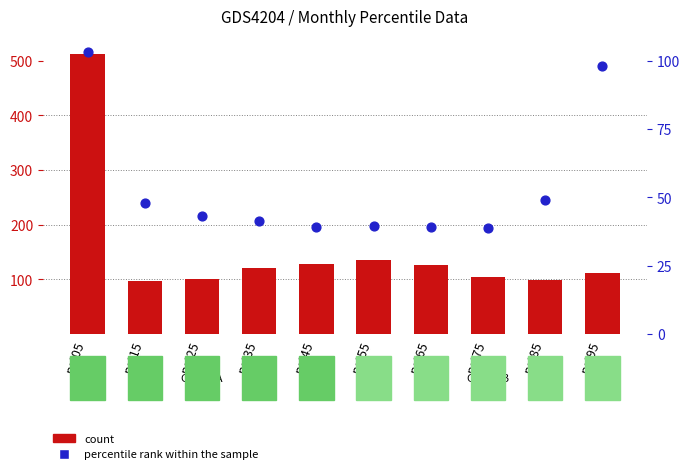

Which series contains the highest Y value?

count